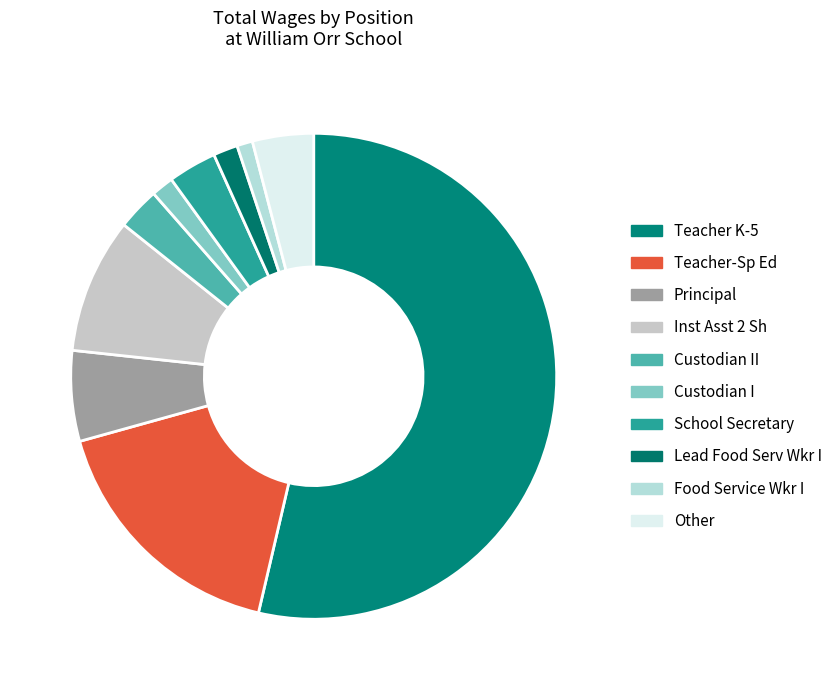

How many segments does this pie chart have?

10